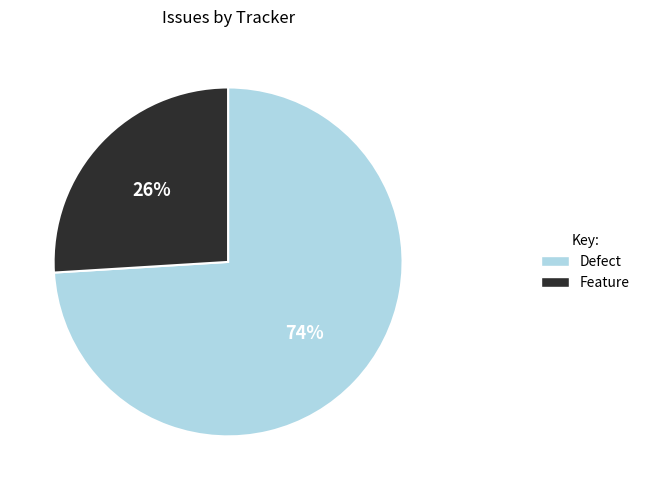

Combined, do Feature and Defect account for over 50%?

Yes